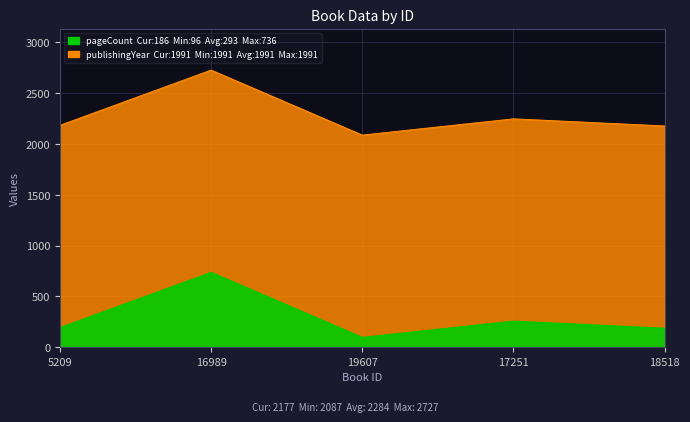

Reading right to left, extract all data points from this chart.

18518=2177	17251=2247	19607=2087	16989=2727	5209=2183